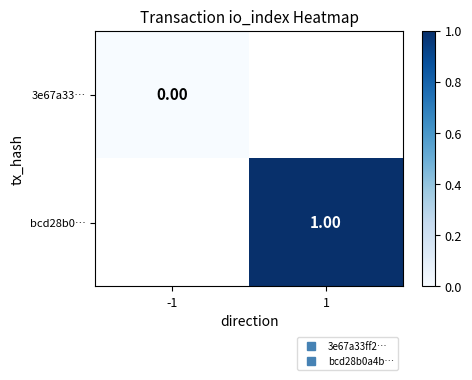

Rank the series by their maximum value, from lowest to highest.

3e67a33…, bcd28b0…